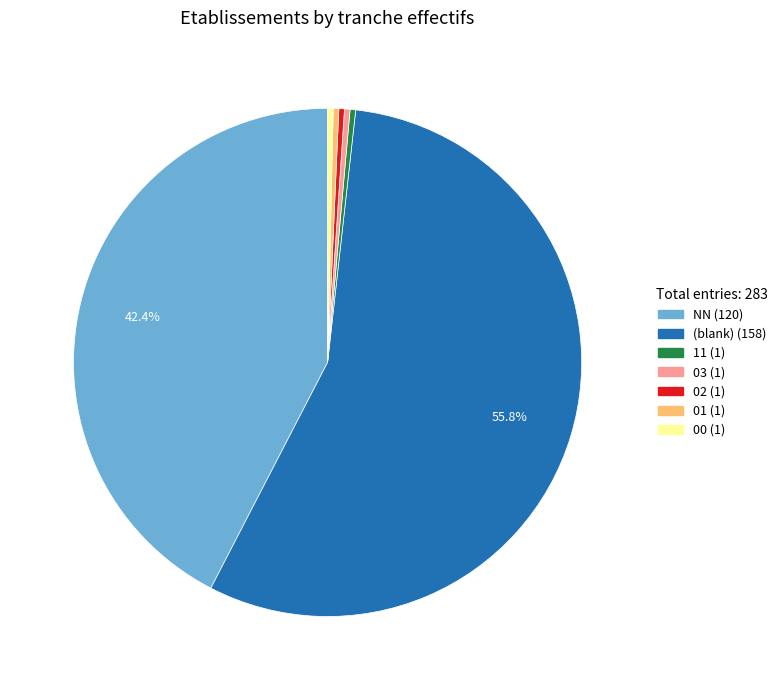

Count the number of slices in the pie.

7